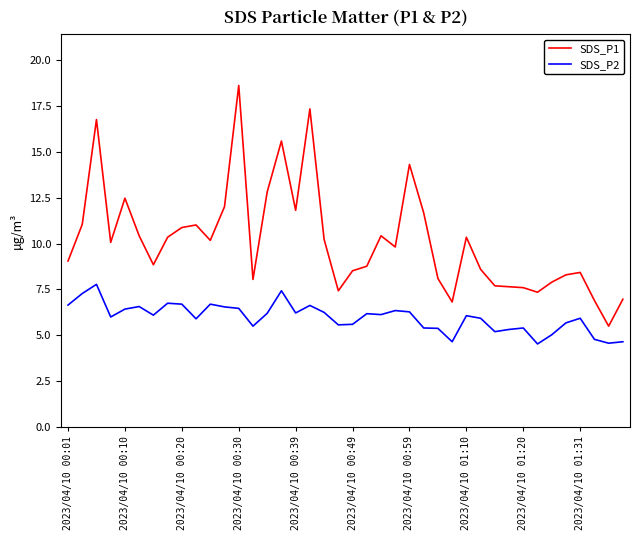

True or false: SDS_P1 and SDS_P2 cross at least once.

False